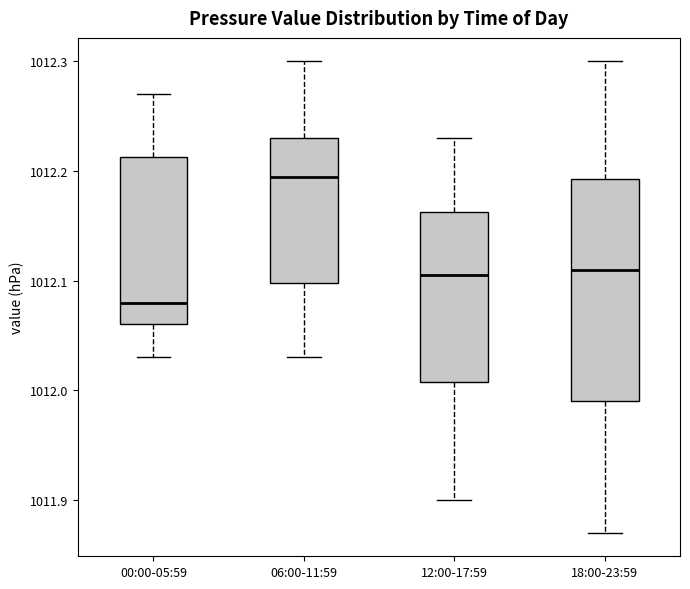

Which box is the tallest, from its lower edge to its upper edge?

18:00-23:59